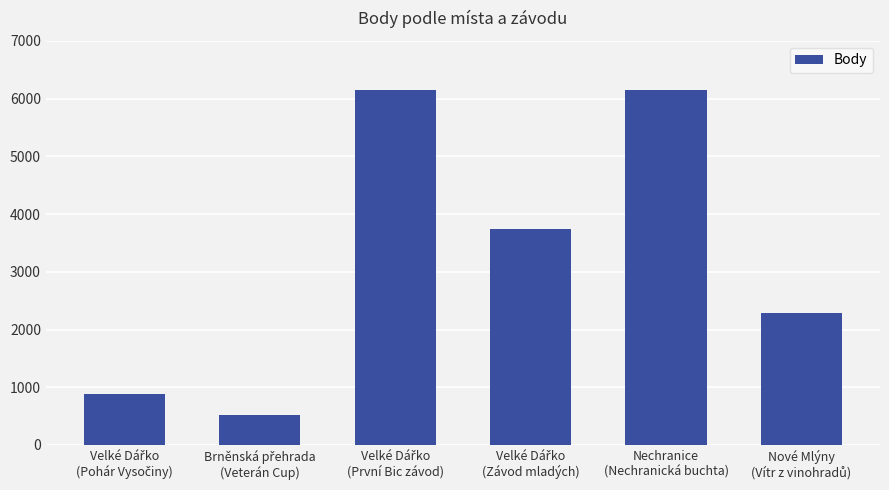

Are the bars grouped side by side (vs. stacked)?

No